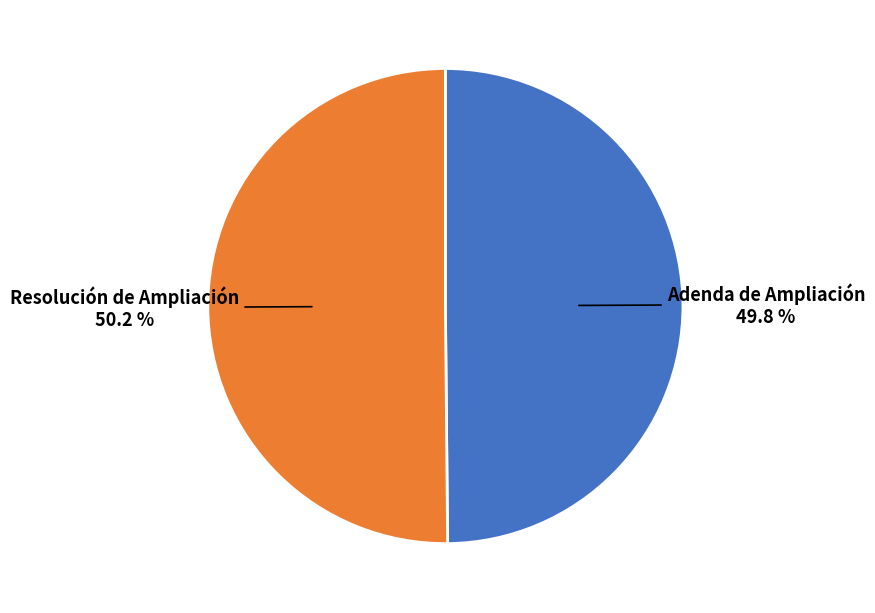

Is it true that Resolución de Ampliación is 50% of the pie?

True